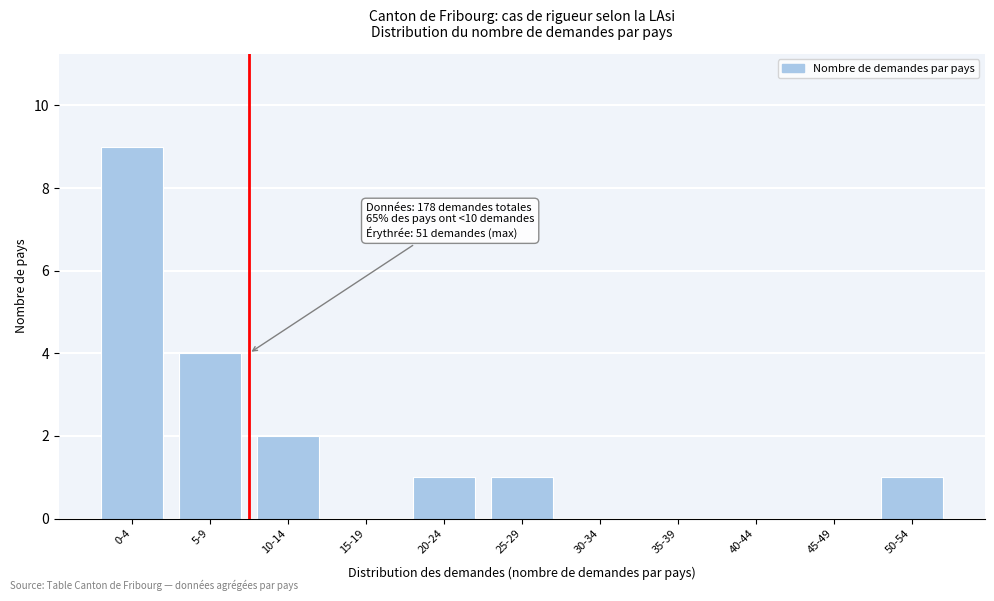

Reading right to left, list all the values displayed in this chart.

50-54=1	45-49=0	40-44=0	35-39=0	30-34=0	25-29=1	20-24=1	15-19=0	10-14=2	5-9=4	0-4=9